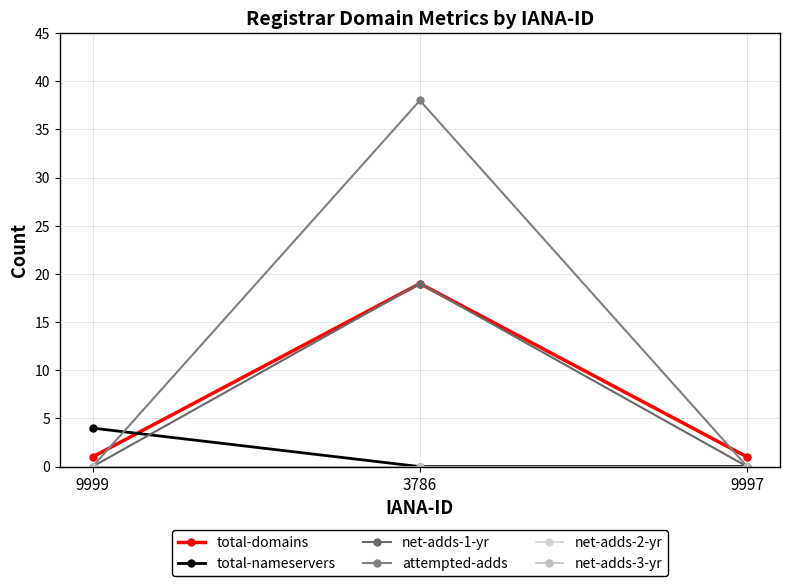

How many lines are shown in the chart?

6